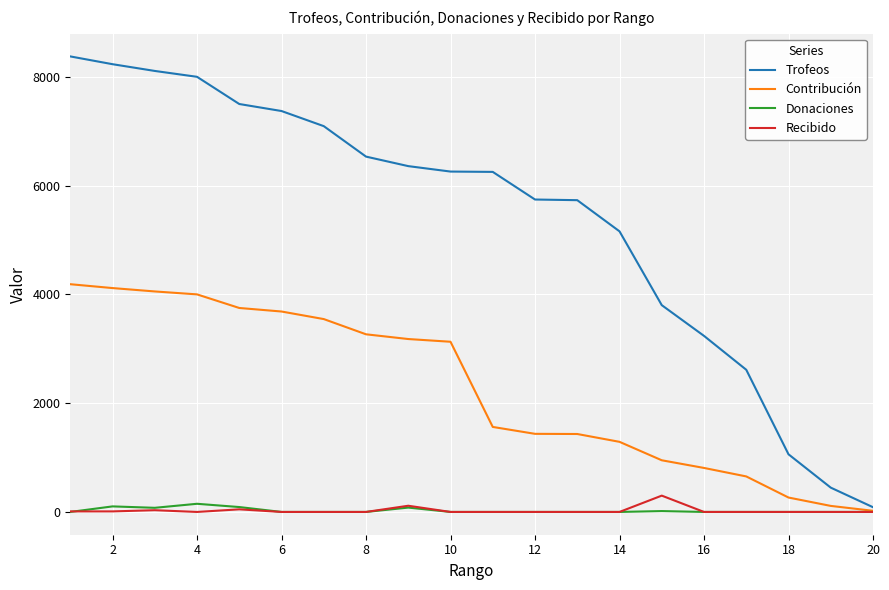

Count the number of categories in the chart.

20